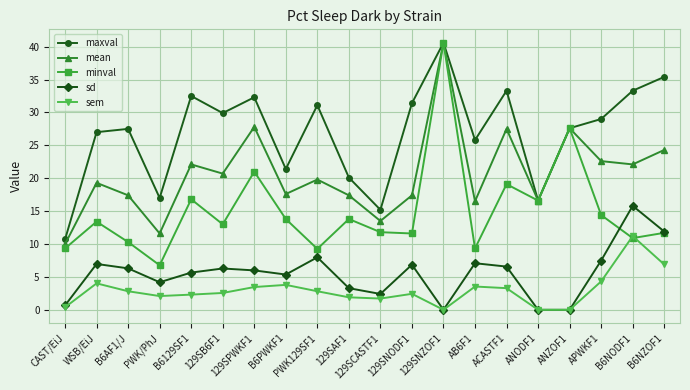

What is the maximum value for sd?

15.8